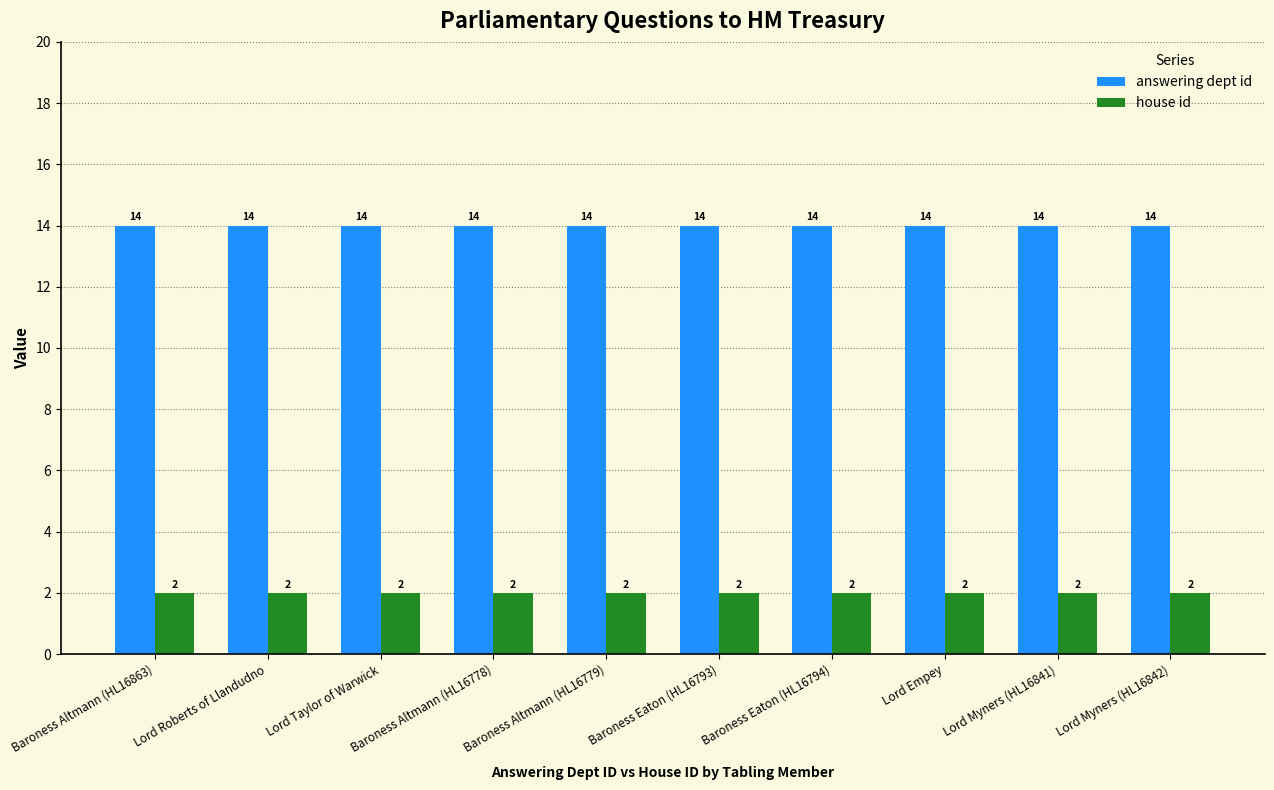

Rank the series at Baroness Altmann (HL16778) from lowest to highest value.

house id, answering dept id